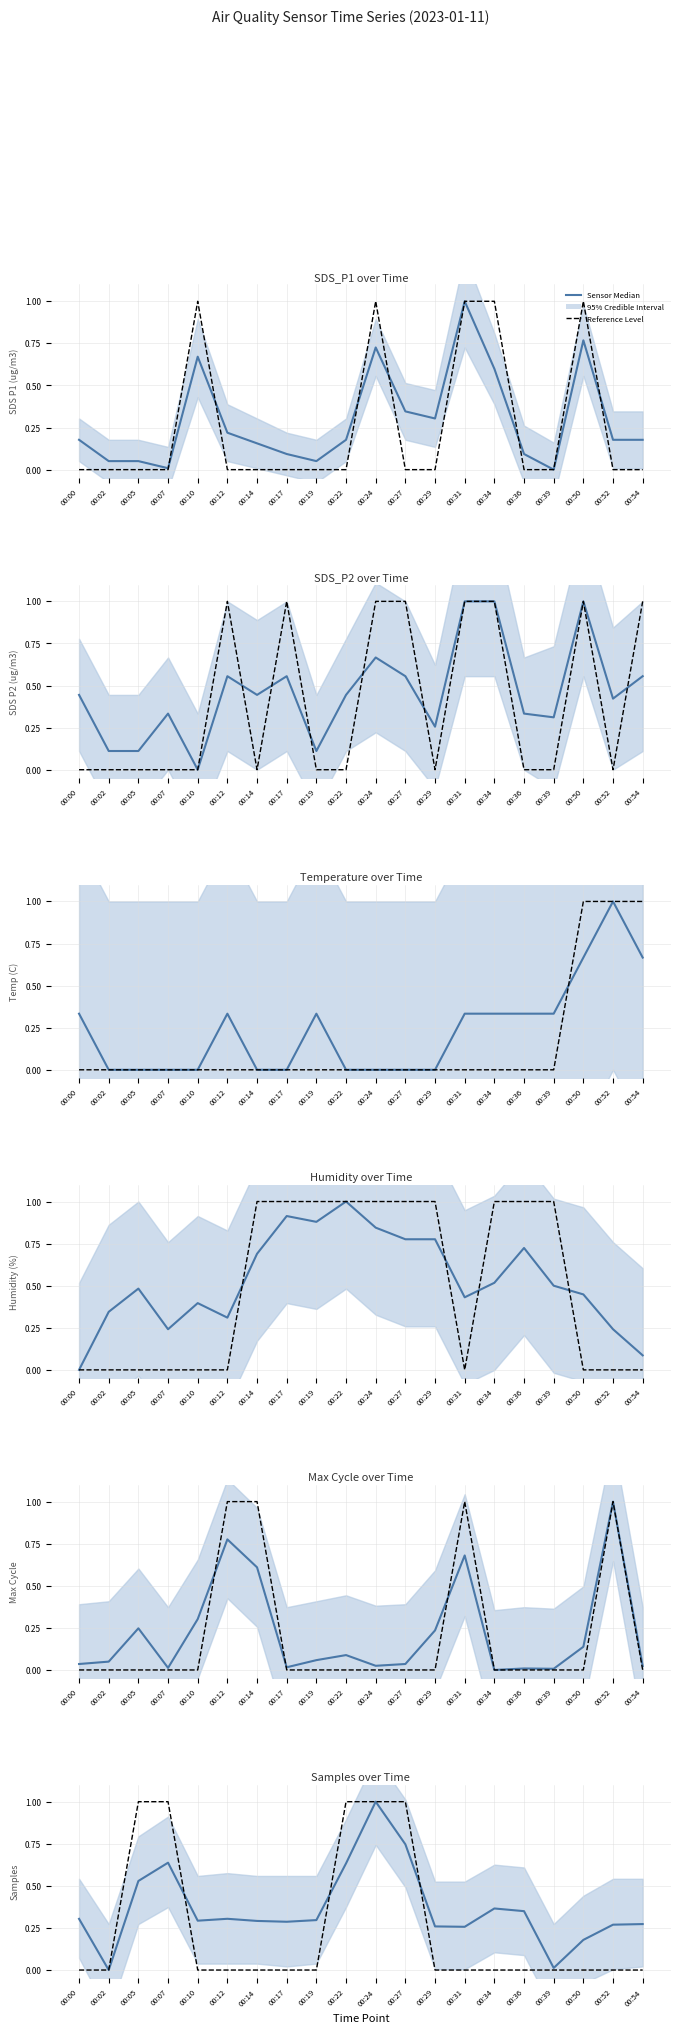

Is it true that Reference equals 0.7 at 00:36?

False